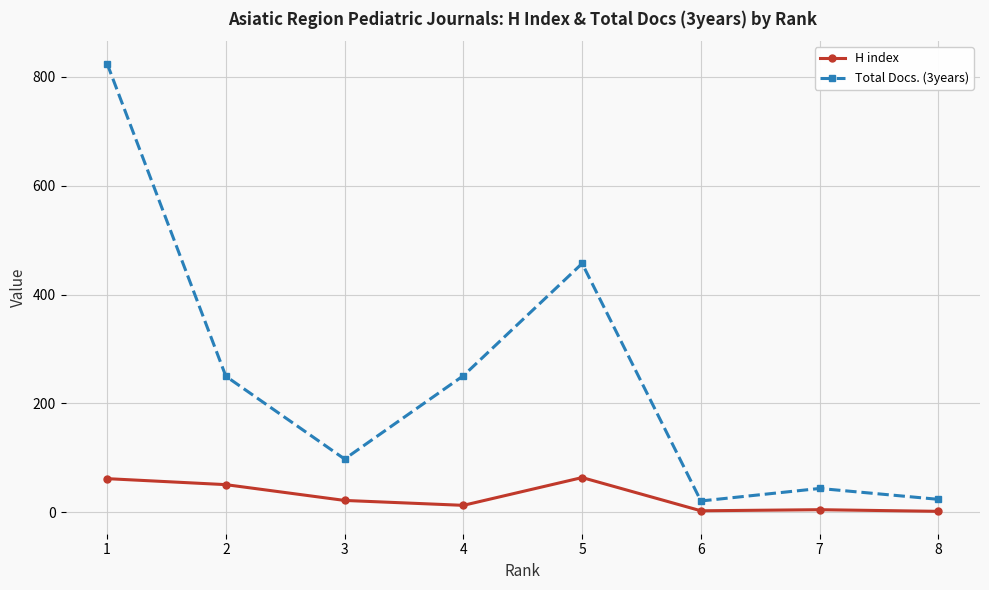

The value of Total Docs. (3years) at 7 is 44. True or false?

True